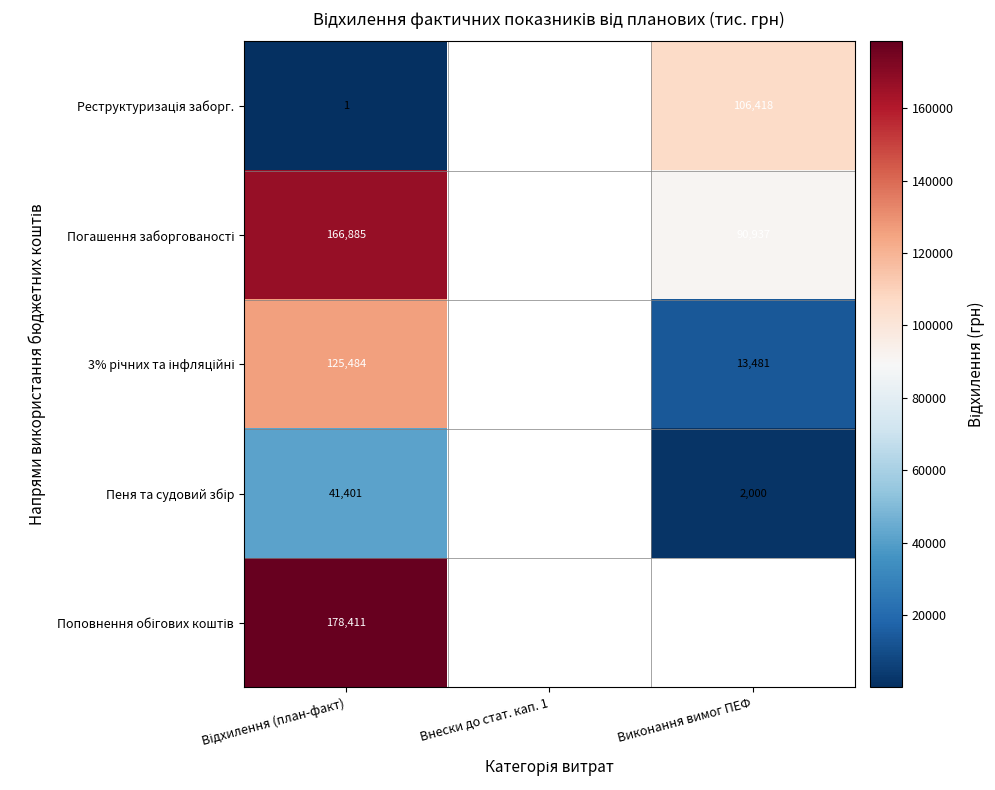

At which label is Реструктуризація заборг. closest to 53209?

Відхилення (план-факт)